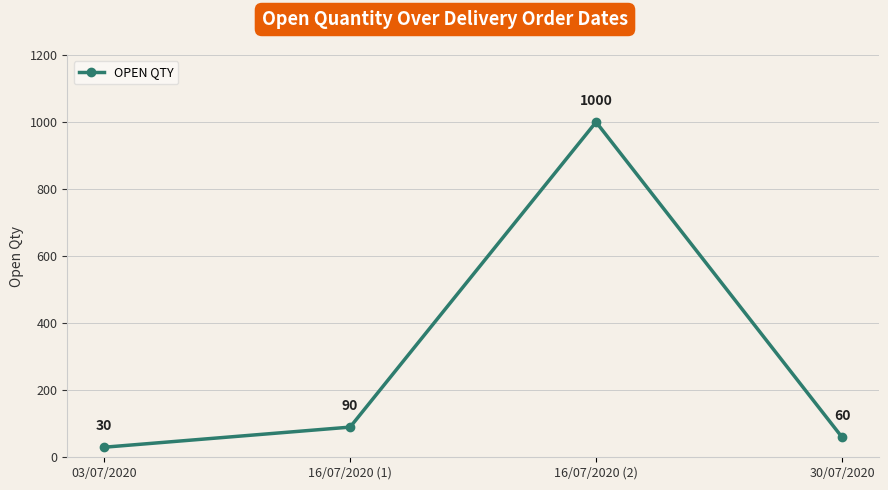

How many interior local peaks (higher than both neighbors) does the data have?

1